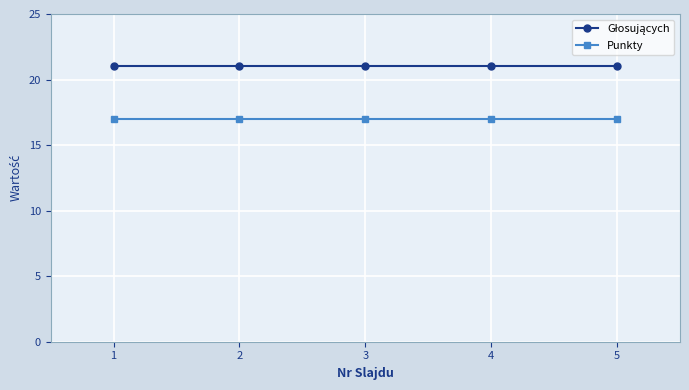

How many distinct data groups are displayed?

2